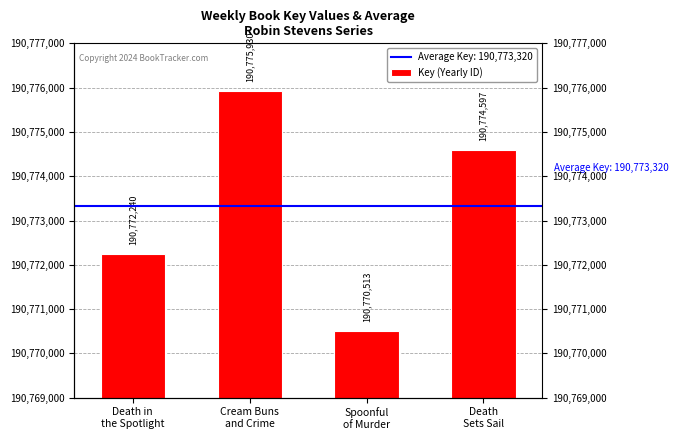

What position from the right is Cream Buns
and Crime?

3